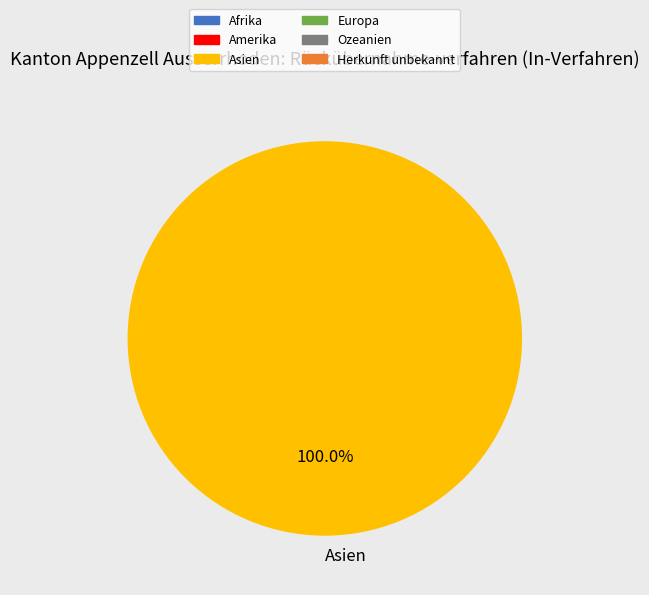

Does any single category account for the majority?

Yes